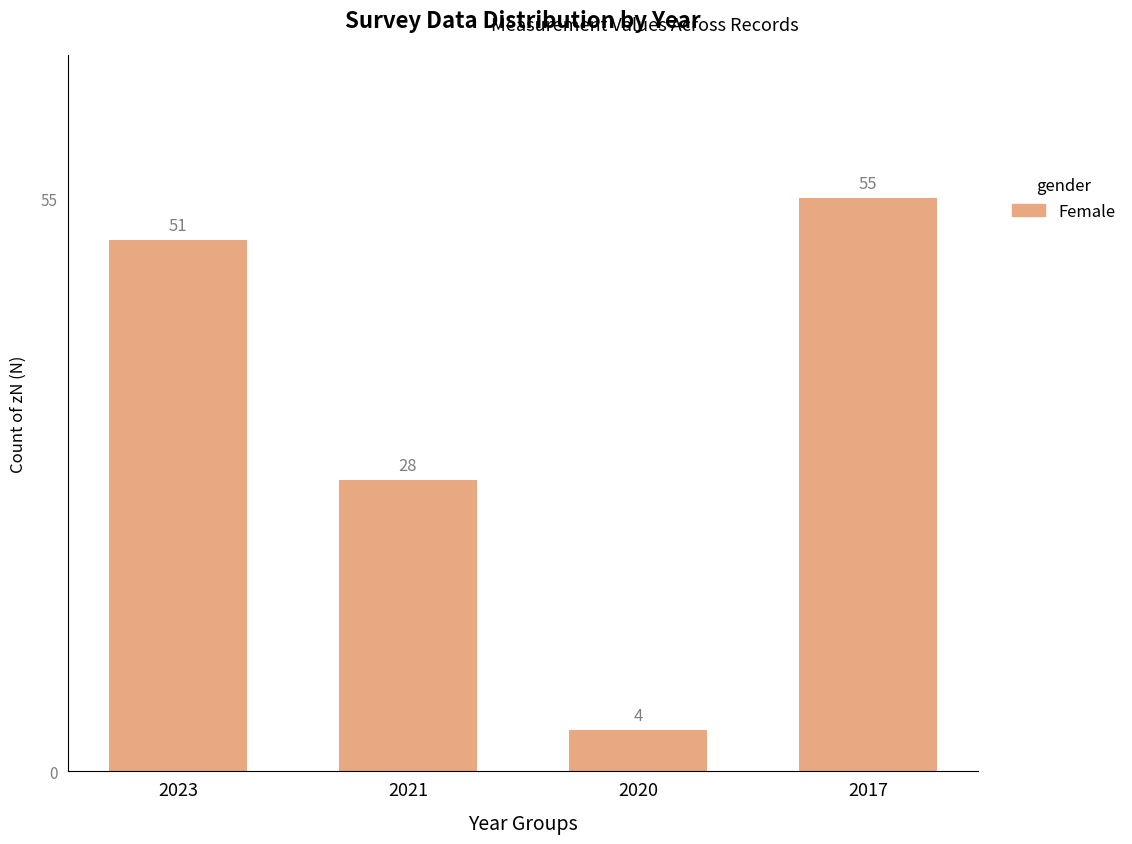

What is the value of the 4th bar from the left?

55